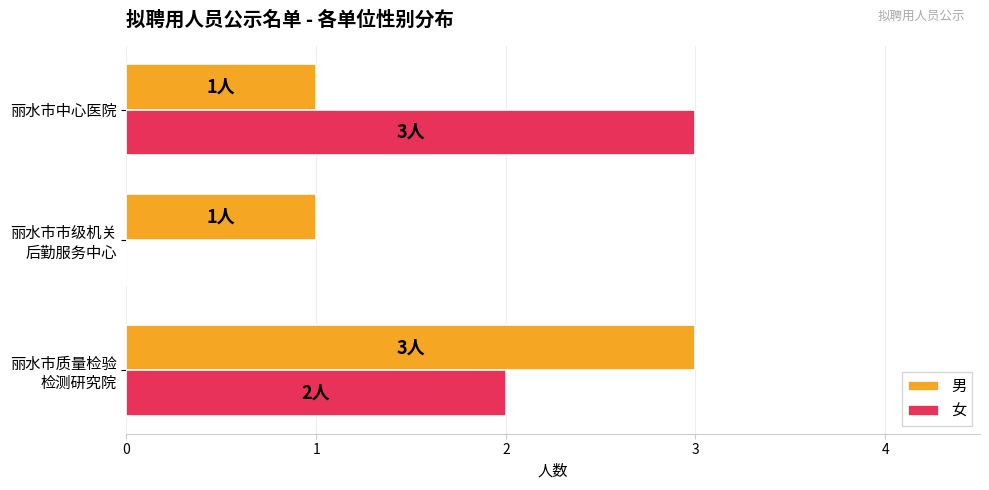

What is the total value across all series at 丽水市中心医院?

4